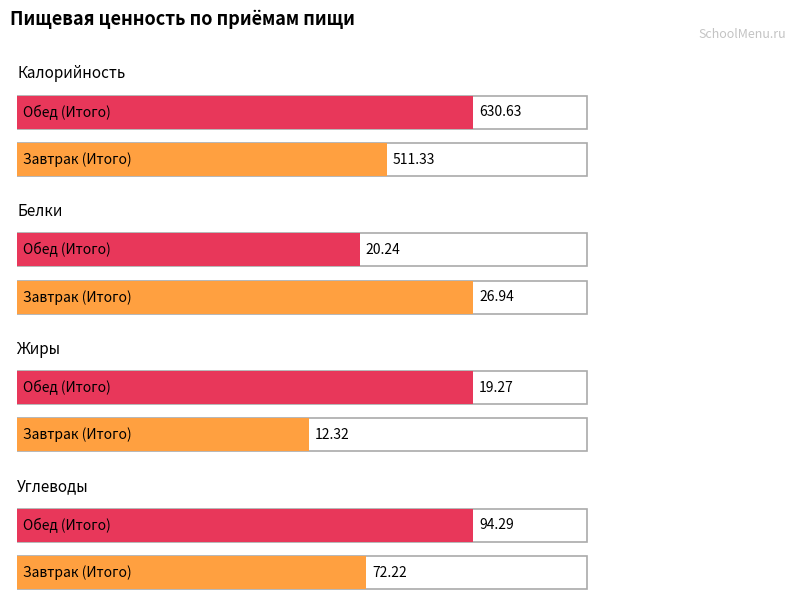

Where does the Калорийность series first go above 630?

Обед (Итого)